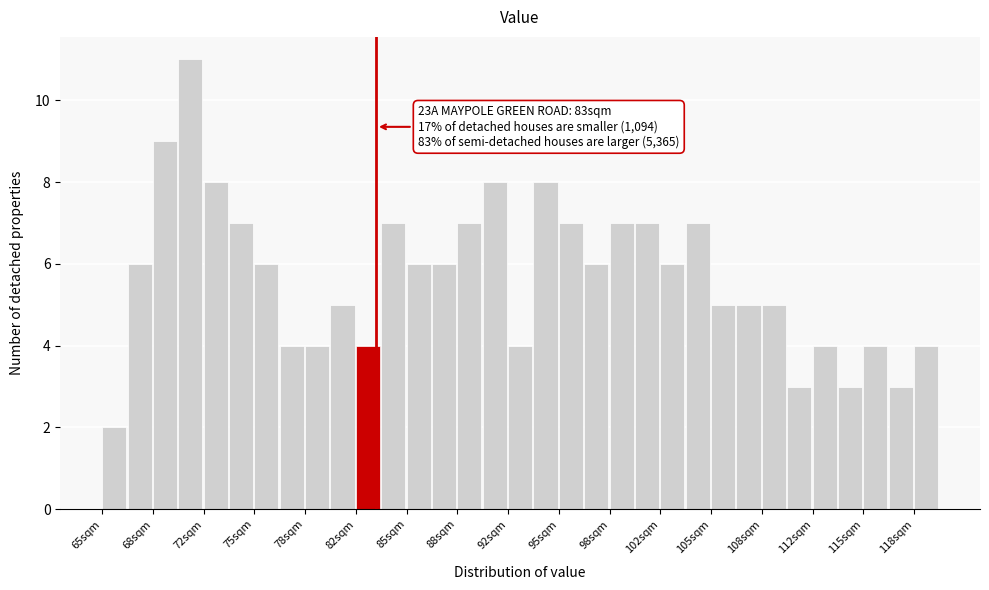

Read against the x-axis, roughly where is the centre of the tallest bar?

71.0